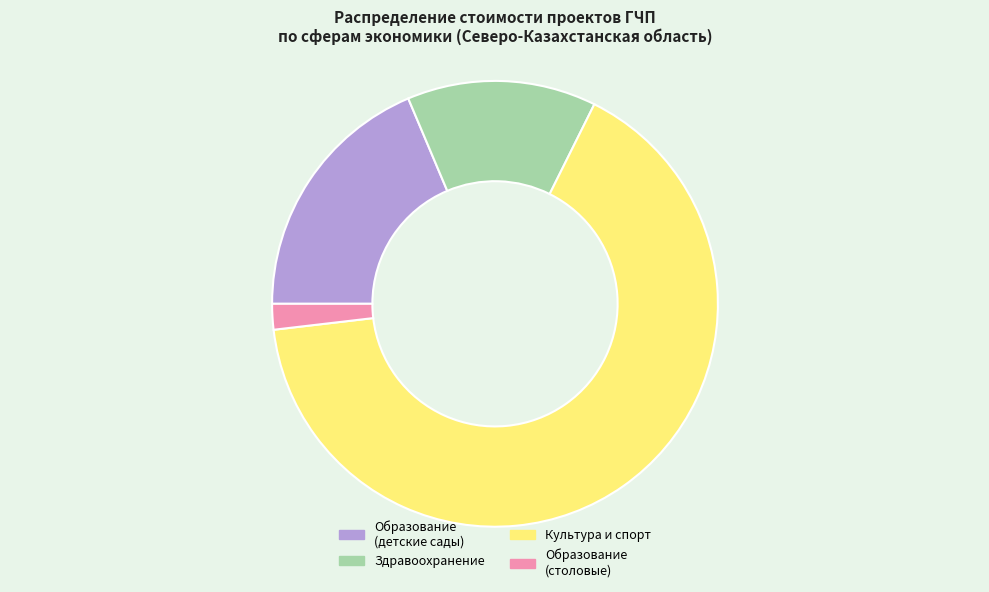

How many slices are in this pie chart?

4